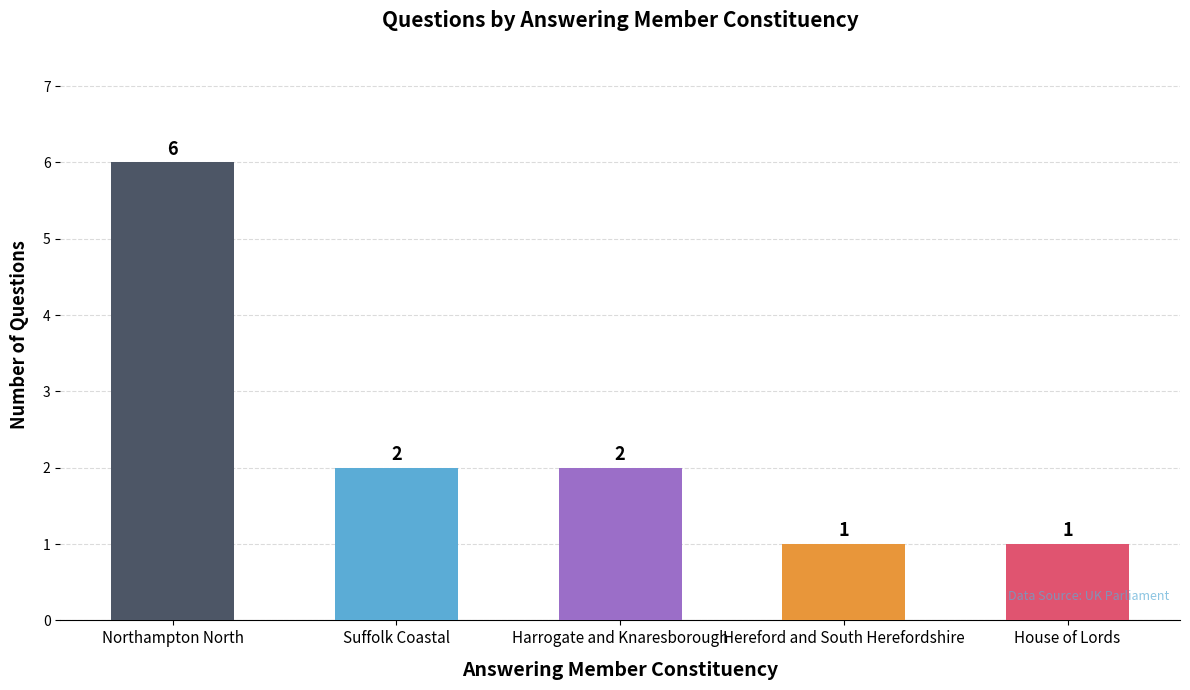

What is the greatest value displayed?

6